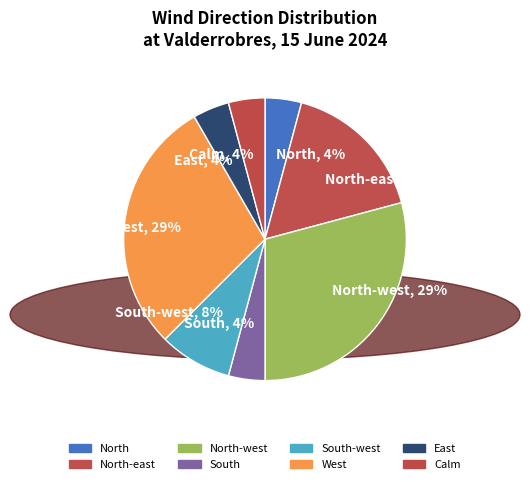

Is it true that North-west, 29% is 21% of the pie?

False